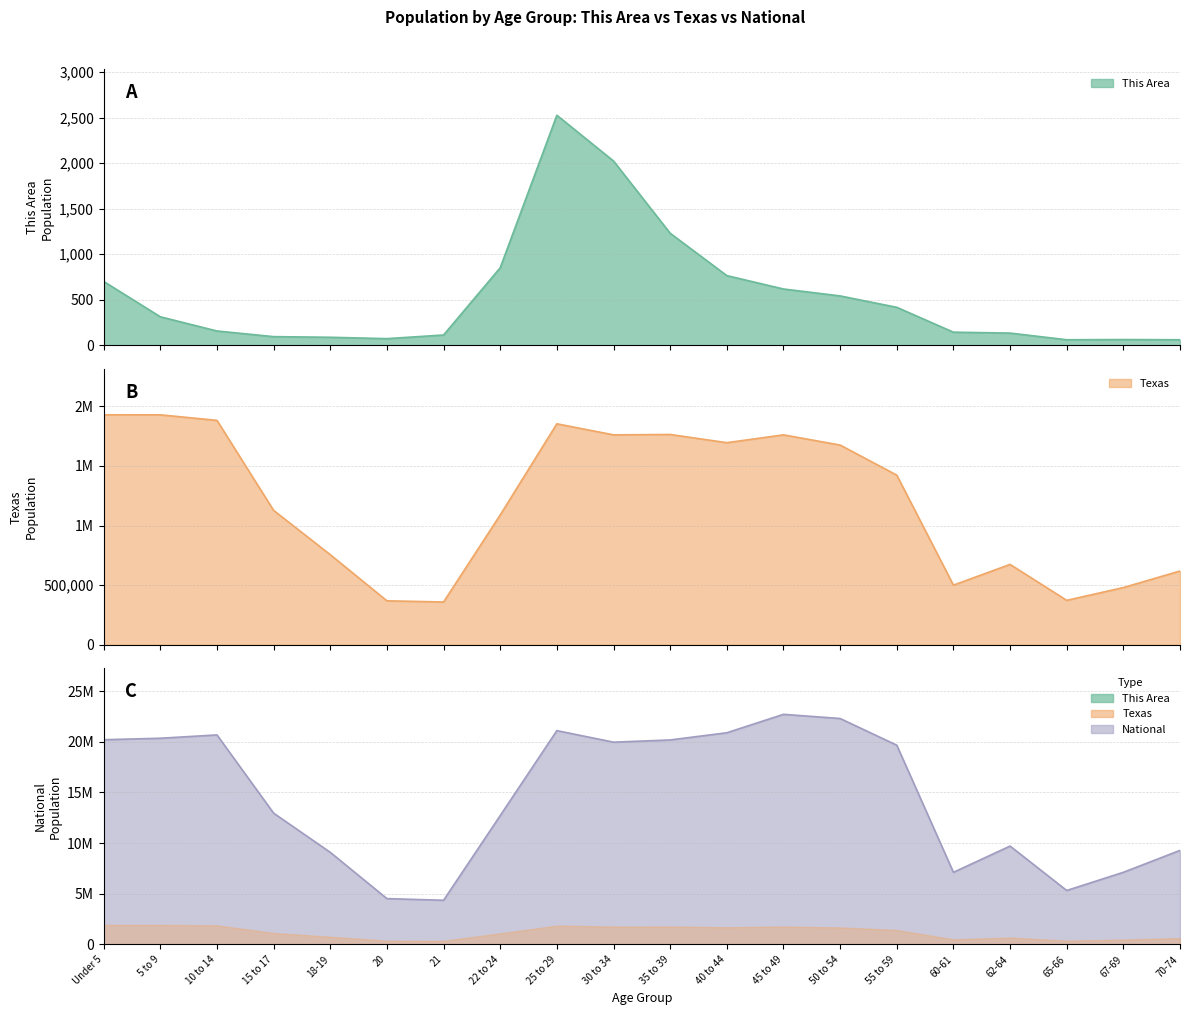

The National series shows 13049596 at 50 to 54. True or false?

False